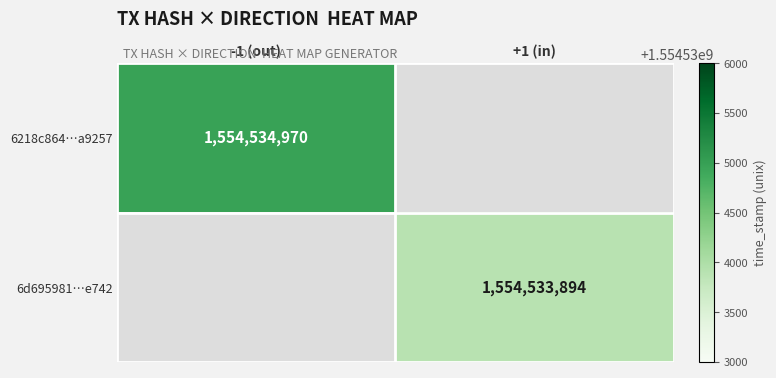

Is it true that 6218c864a1cd9a8bdb8713a2c7f68c712ea9257 equals 1554534970 at value?

True